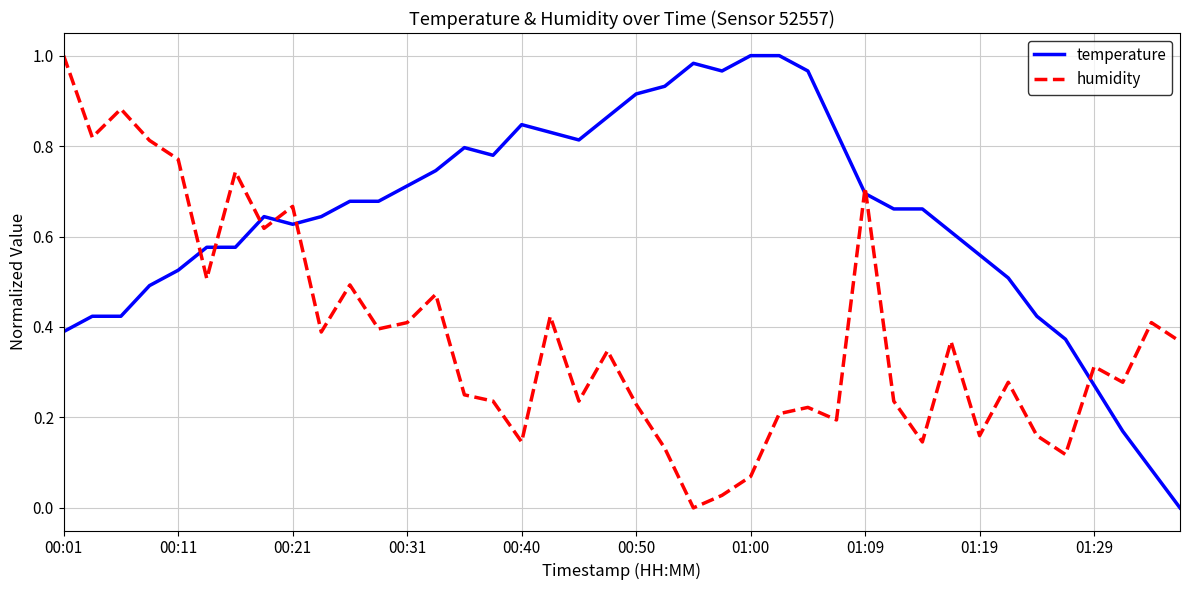

True or false: temperature and humidity intersect in this chart.

True